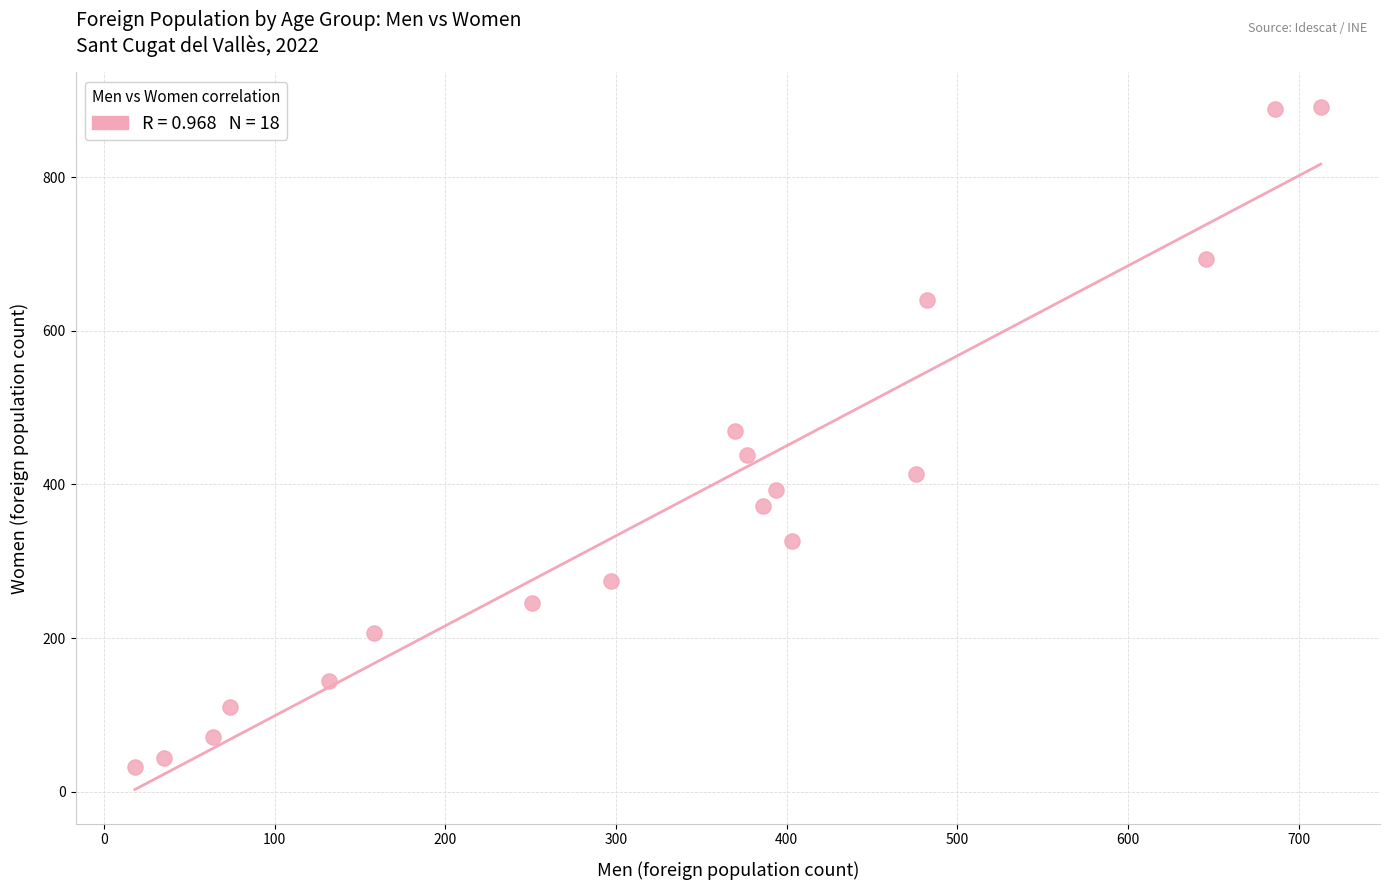

What is the range of Y values (max minus min)?

860